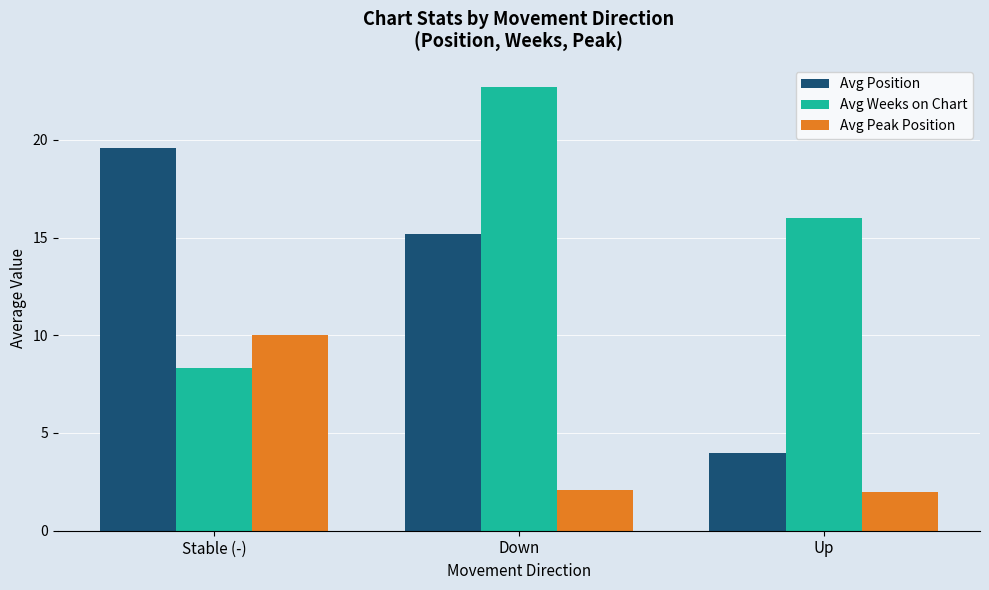

How many groups of bars are there?

3